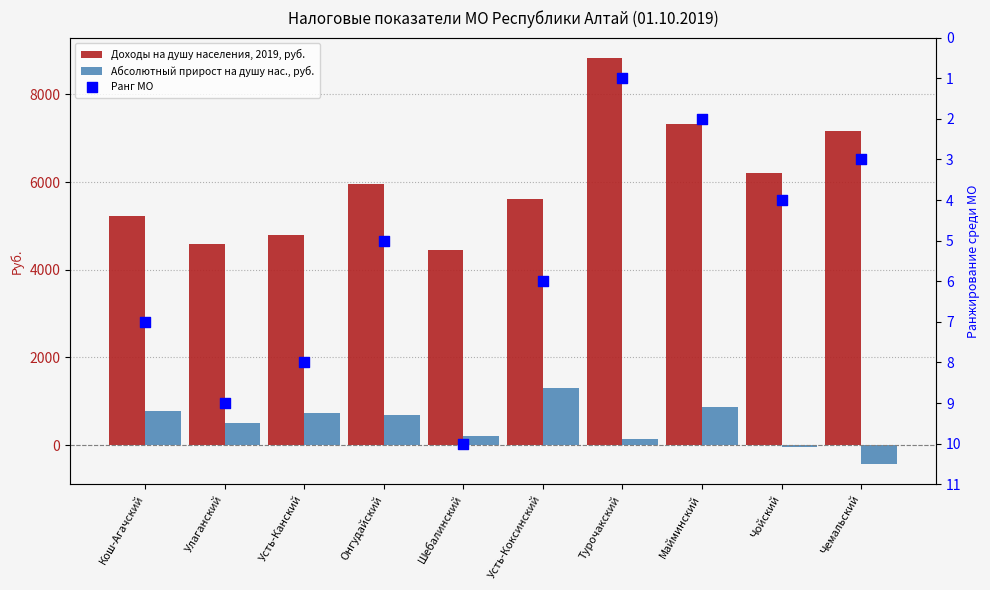

What are all the series names shown in the legend?

Доходы на душу населения, 2019, руб., Абсолютный прирост на душу нас., руб., Ранг МО